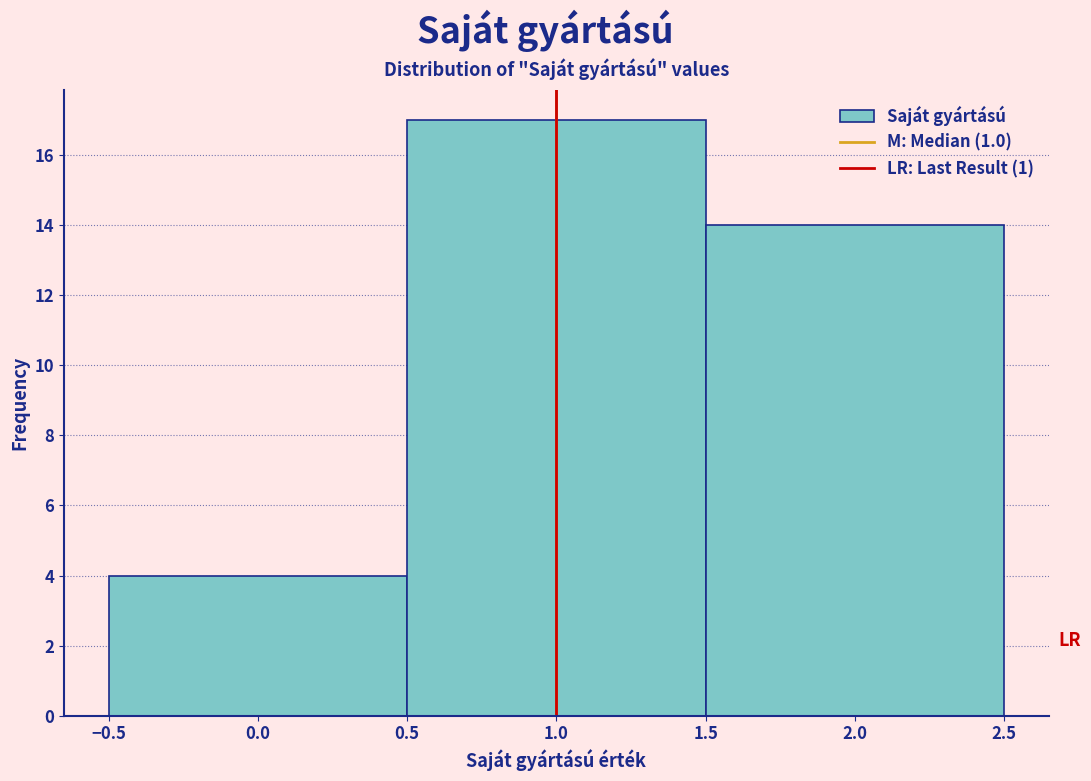

Reading left to right, list every bar in this chart as the range it spans on the x-axis followed by its height. The values are not printed on the chart, so give them approximately, as read against the axis.

-0.5 to 0.5: 4
0.5 to 1.5: 17
1.5 to 2.5: 14